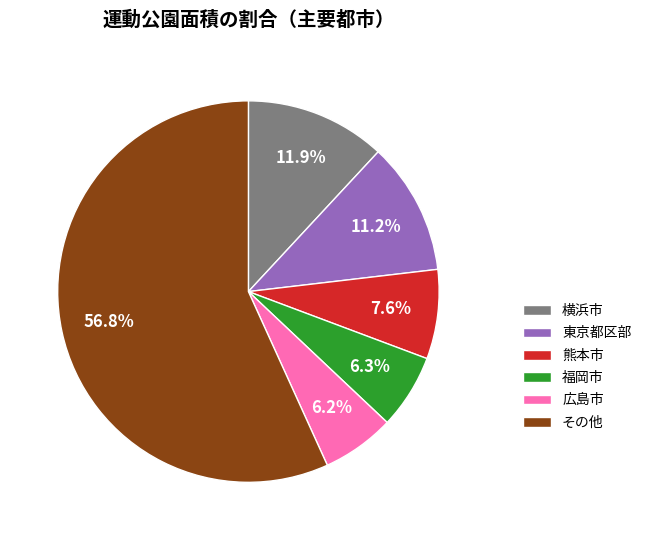

Count the number of slices in the pie.

6